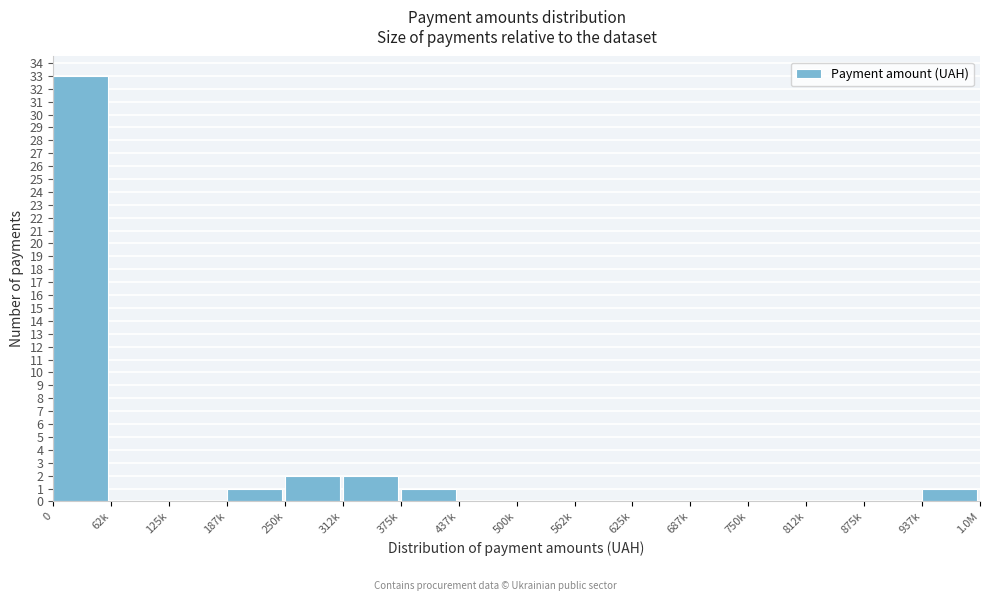

Reading right to left, transcribe all the data shown in this chart.

937k=1	875k=0	812k=0	750k=0	687k=0	625k=0	562k=0	500k=0	437k=0	375k=1	312k=2	250k=2	187k=1	125k=0	62k=0	0=33